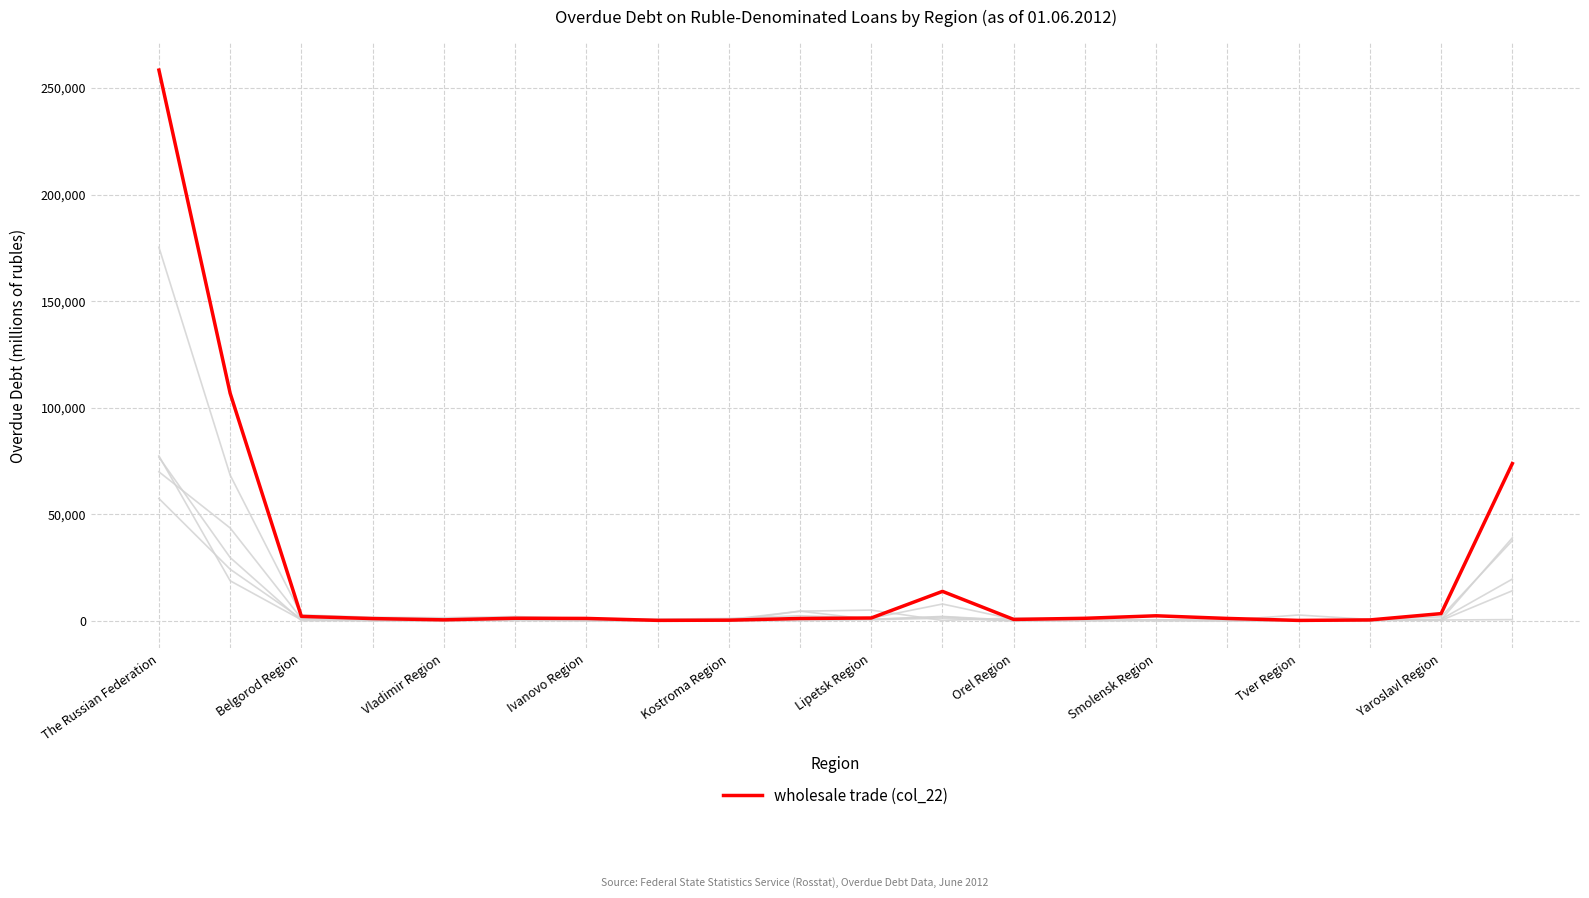

How many lines are shown in the chart?

6